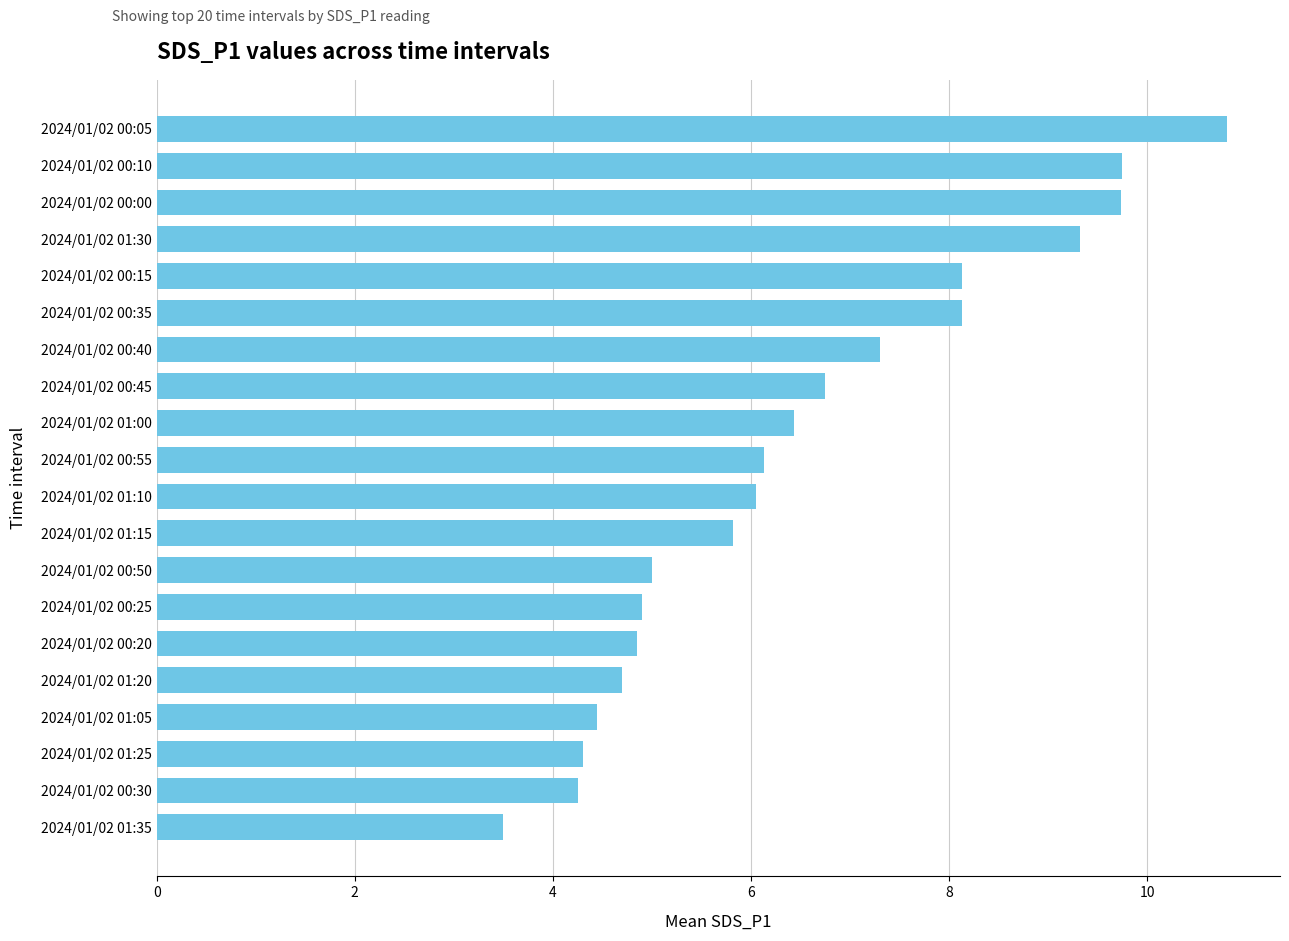

Is it true that the value at 2024/01/02 00:30 is 6.9?

False